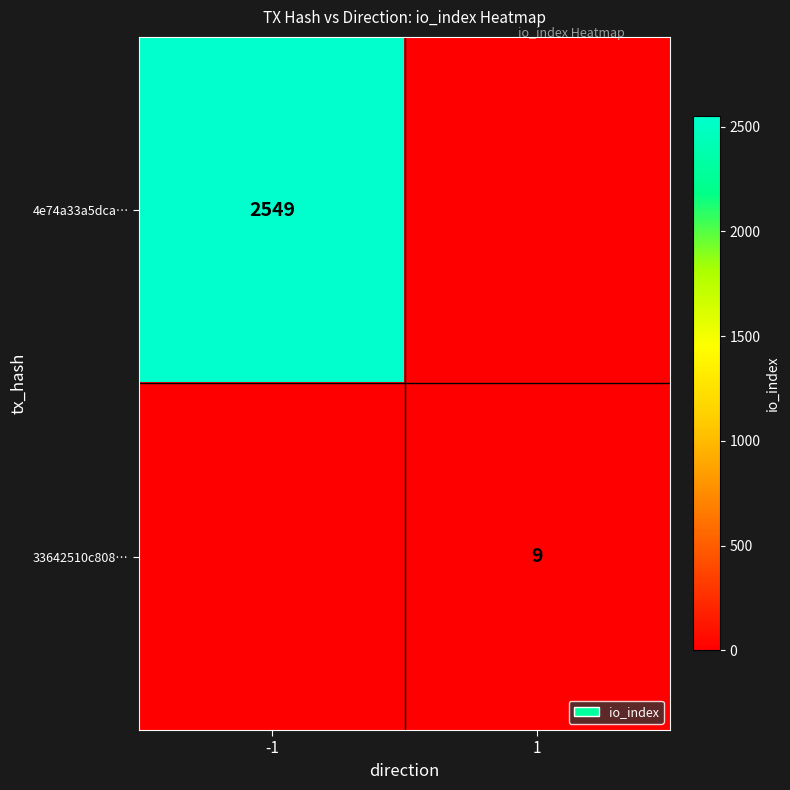

Which has a higher value, -1 or 1?

-1